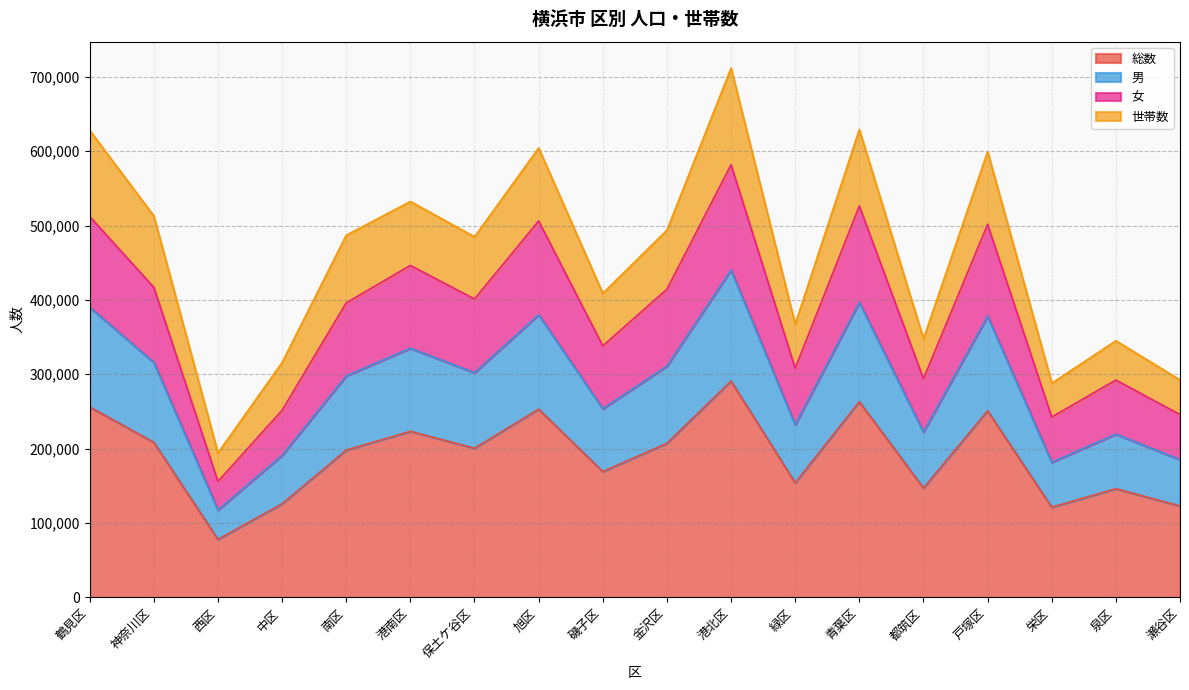

The 総数 series shows 83491 at 港北区. True or false?

False